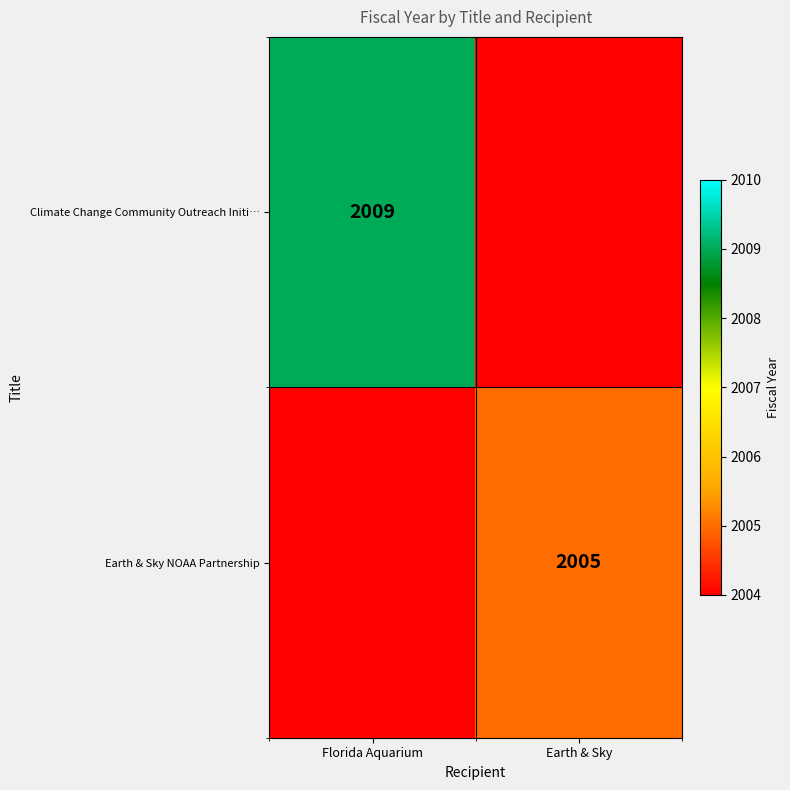

The value of Climate Change Community Outreach Initi… at Florida Aquarium is 2009. True or false?

True